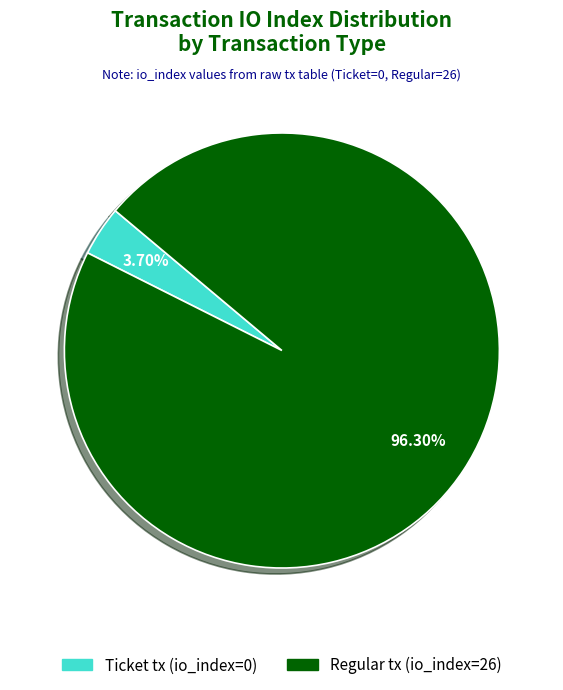

What is the smallest slice in the pie chart?

Ticket tx (io_index=0)